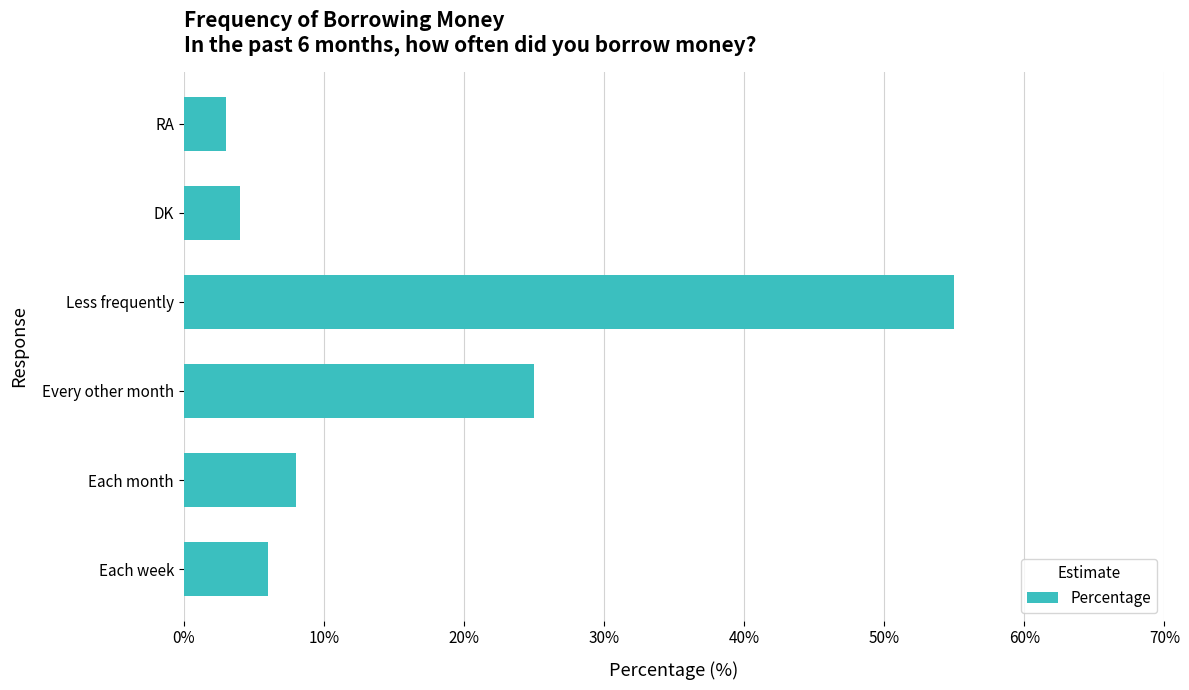

How many bars are there in total?

6